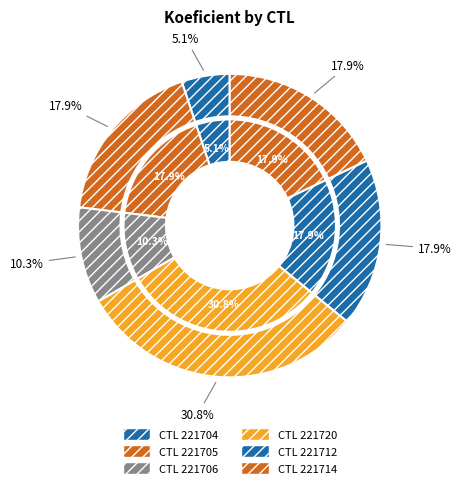

The 221712 slice represents 4% of the pie. True or false?

False